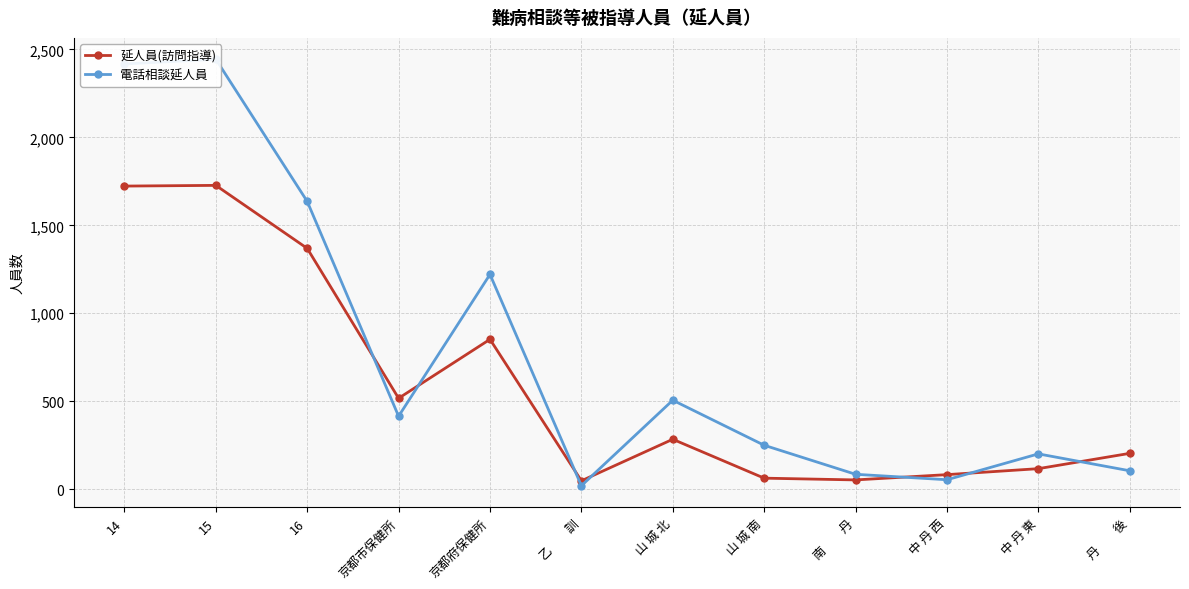

What position from the left is 山 城 北?

7